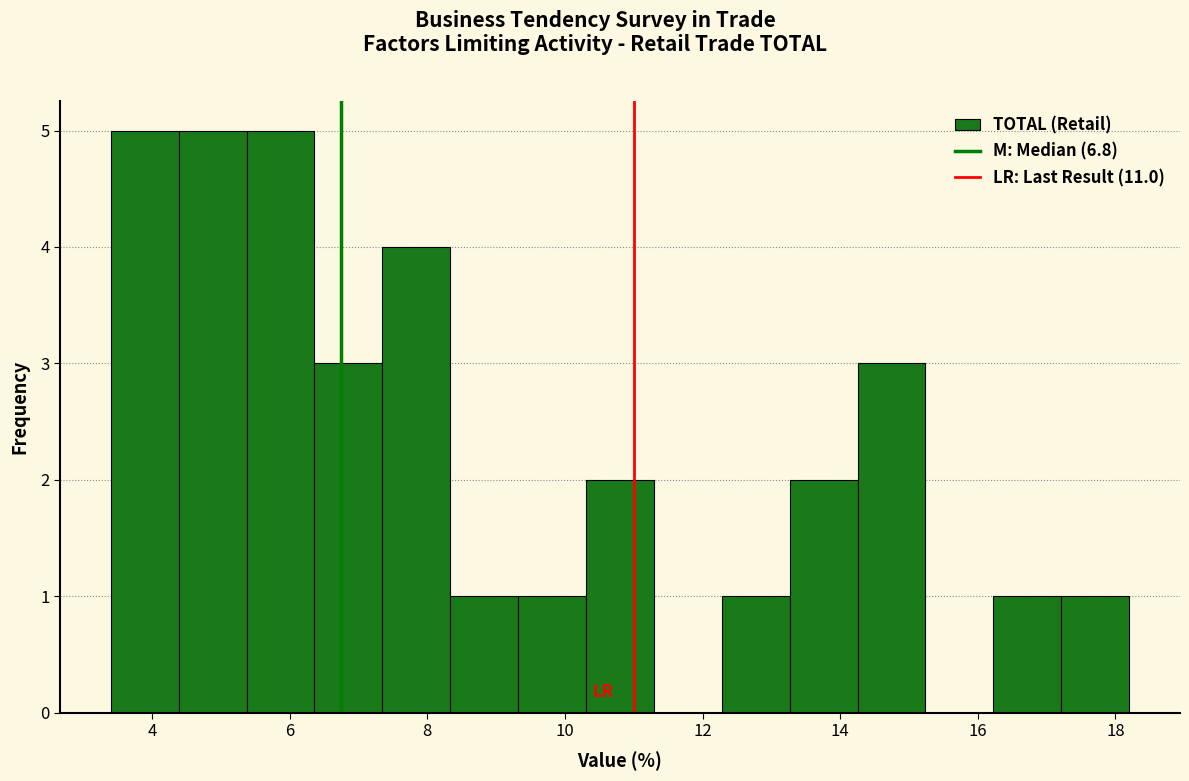

Reading left to right, transcribe this chart: for each bar, give the range it covers on the x-axis and its height. Neither the bar edges nor the heights are printed on the chart, so give them approximately, as read against the axes.

3.4 to 4.4: 5
4.4 to 5.4: 5
5.4 to 6.4: 5
6.4 to 7.4: 3
7.4 to 8.4: 4
8.4 to 9.4: 1
9.4 to 10.4: 1
10.4 to 11.2: 2
11.2 to 12.2: 0
12.2 to 13.2: 1
13.2 to 14.2: 2
14.2 to 15.2: 3
15.2 to 16.2: 0
16.2 to 17.2: 1
17.2 to 18.2: 1